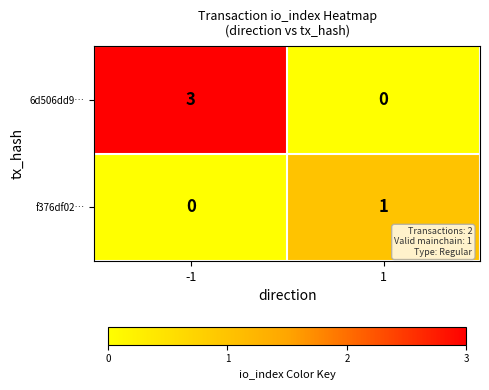

Reading left to right, list all the values displayed in this chart.

6d506dd9…: -1=3	1=0
f376df02…: -1=0	1=1